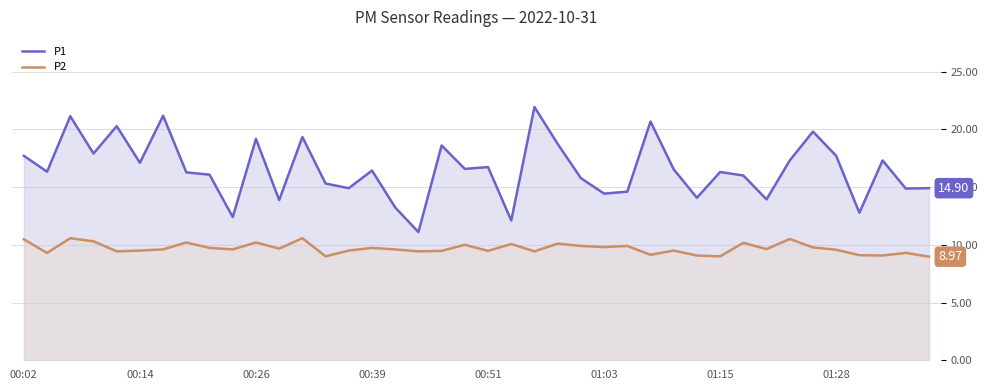

What is the difference between the highest and lowest values at 00:39?

6.7